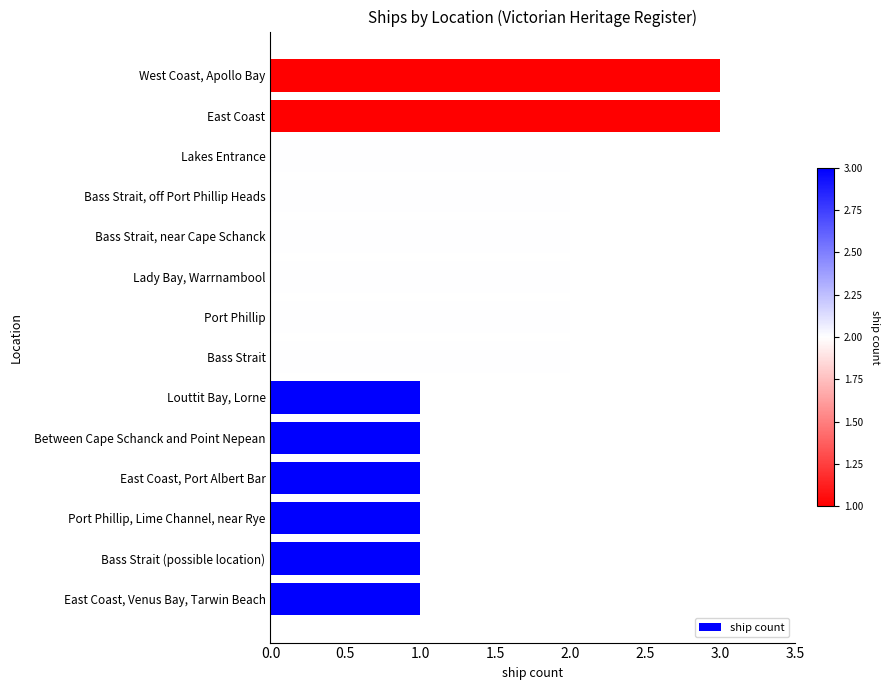

Reading bottom to top, transcribe all the data shown in this chart.

1	1	1	1	1	1	2	2	2	2	2	2	3	3